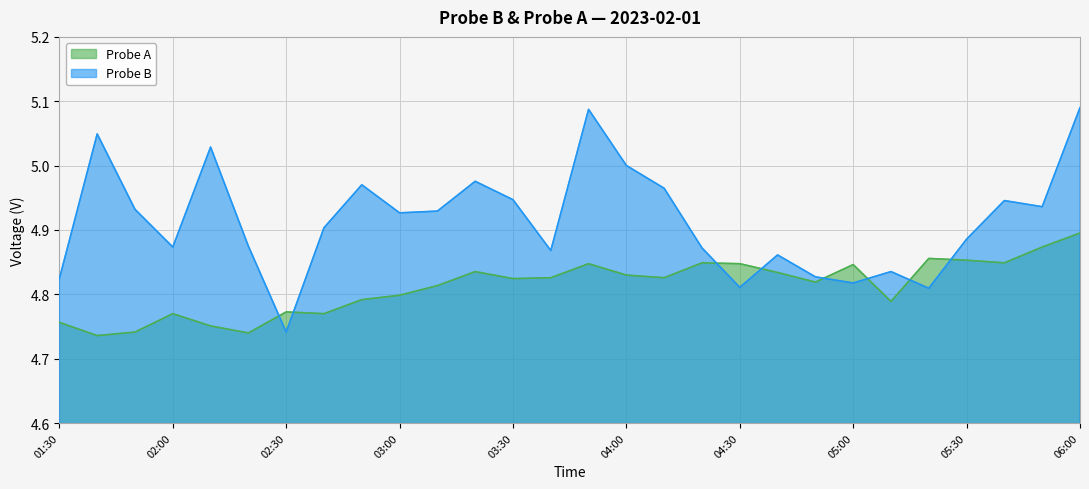

At how many categories does at least one series exceed 4?

28